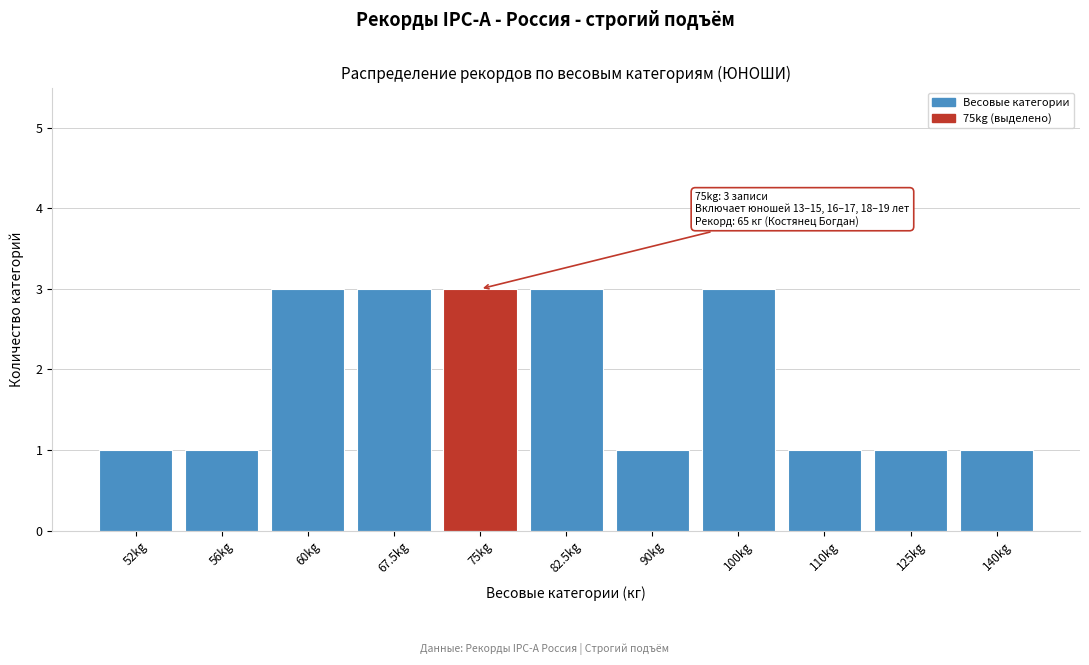

Reading left to right, extract all data points from this chart.

1	1	3	3	3	3	1	3	1	1	1